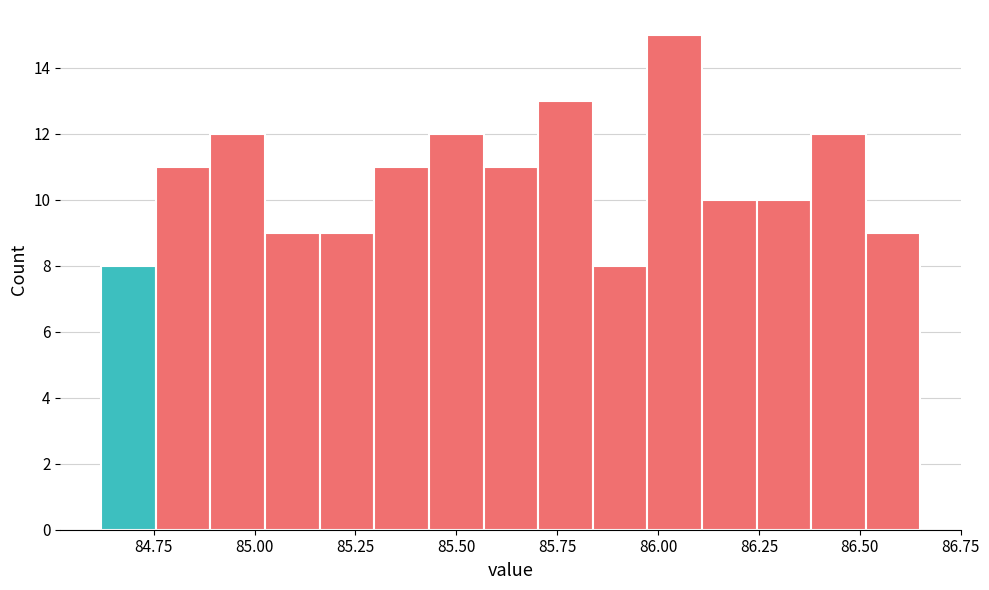

Around what value on the x-axis is the tallest bar? Give the approximate position of its centre, as read against the axis.

86.05